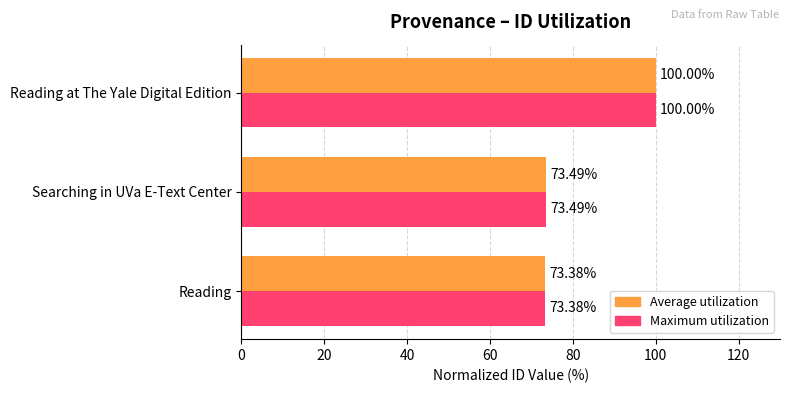

Which label corresponds to the smallest value in the chart?

Reading